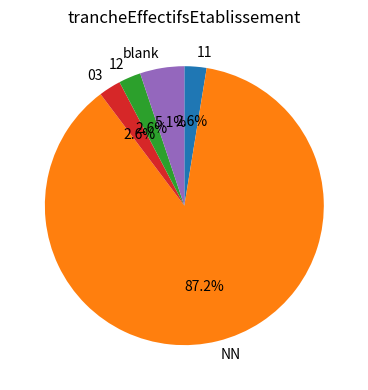

Which category accounts for the majority?

NN